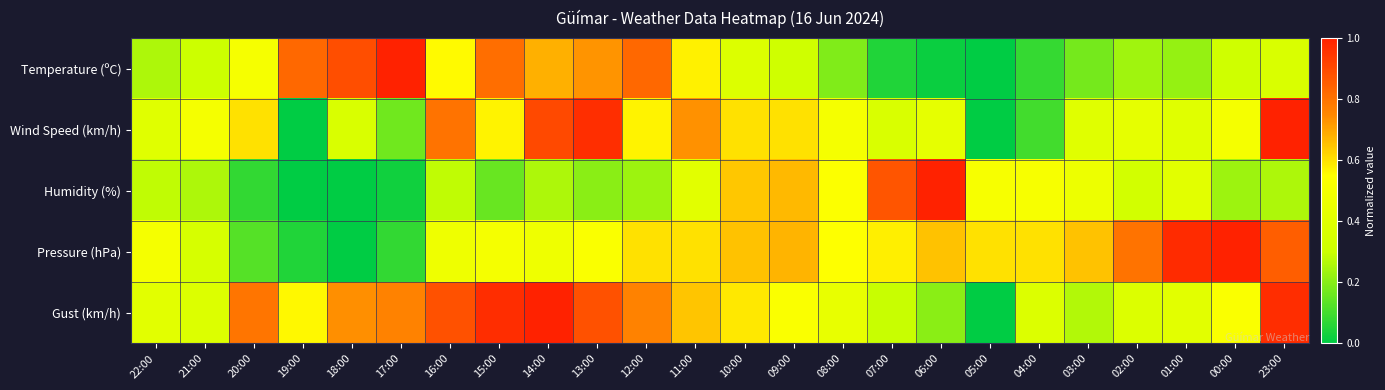

How many categories are shown in the chart?

24